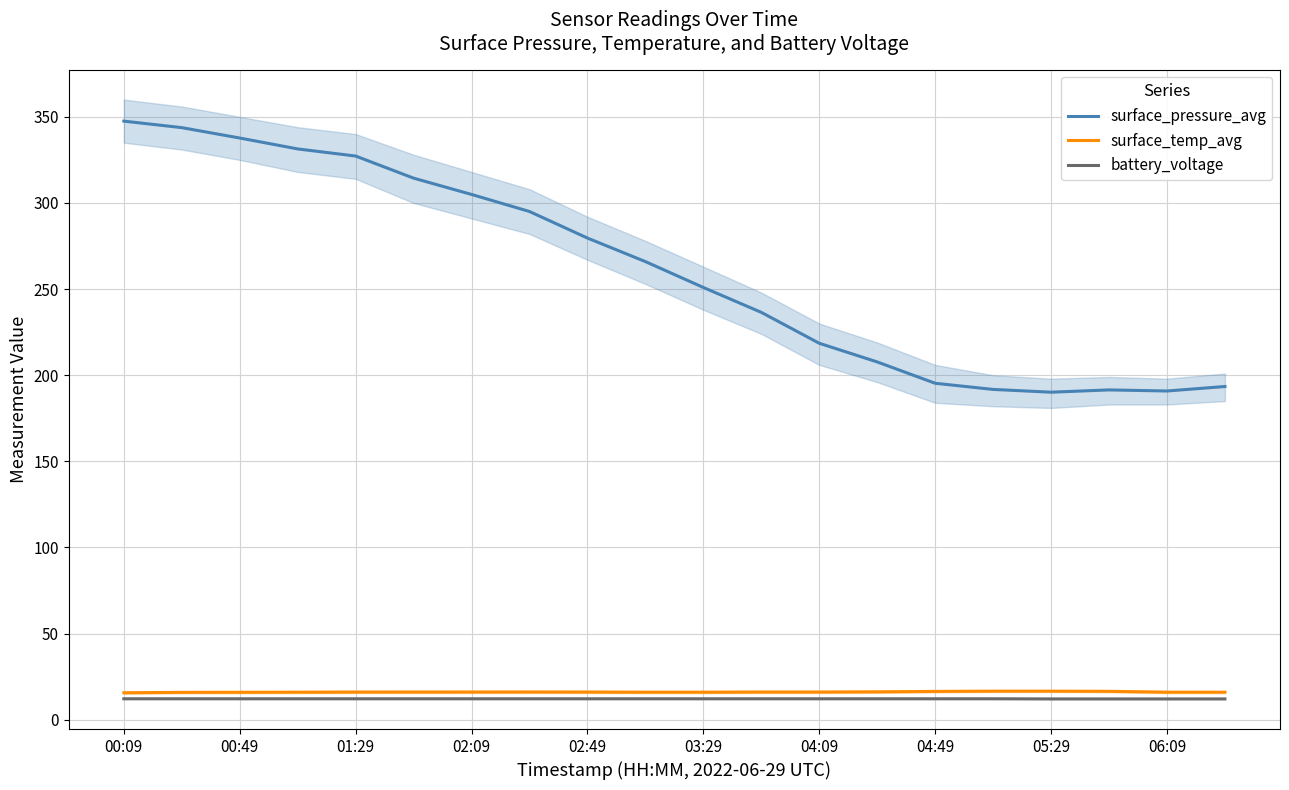

True or false: surface_pressure_avg and battery_voltage intersect in this chart.

False